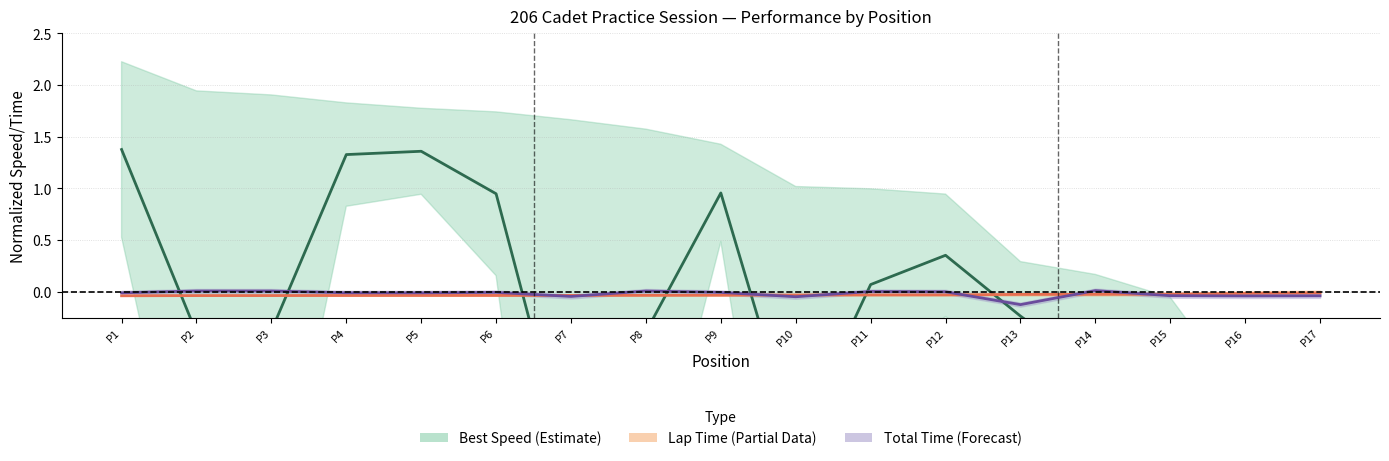

True or false: Lap Time Center has more than 1 points higher than both neighbors.

False